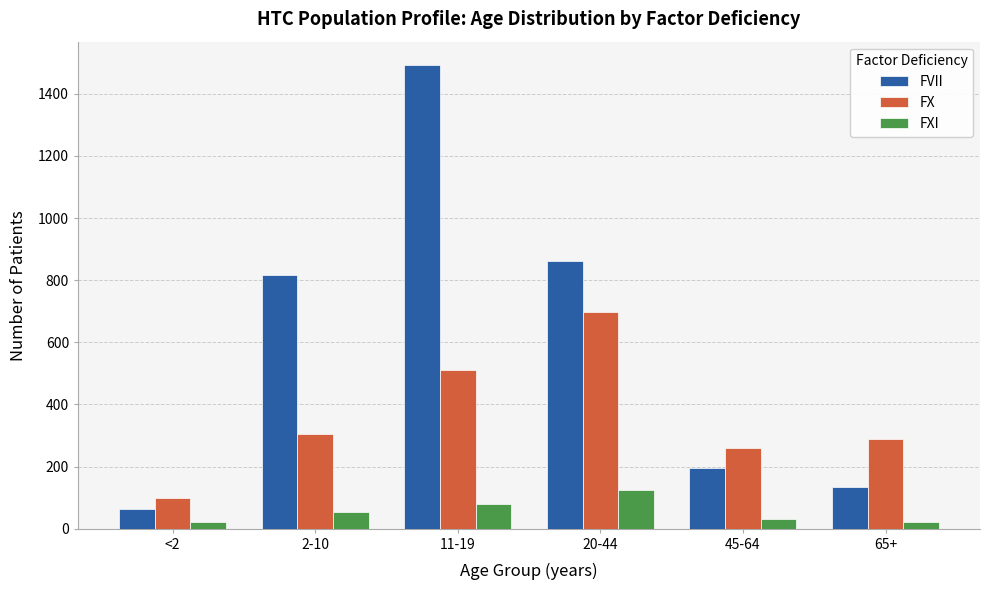

List the series in order of their overall mean, lowest first.

FXI, FX, FVII